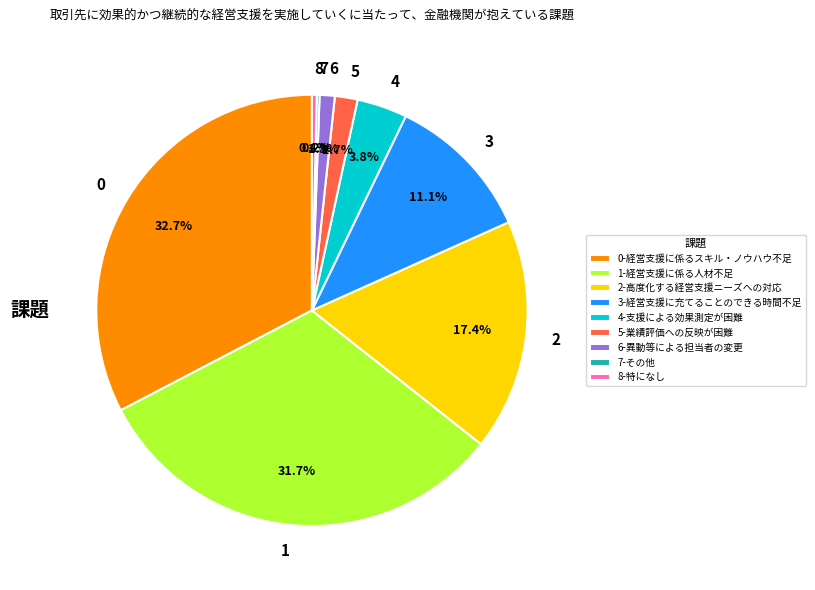

What is the total percentage of 3 and 5?

12.8%